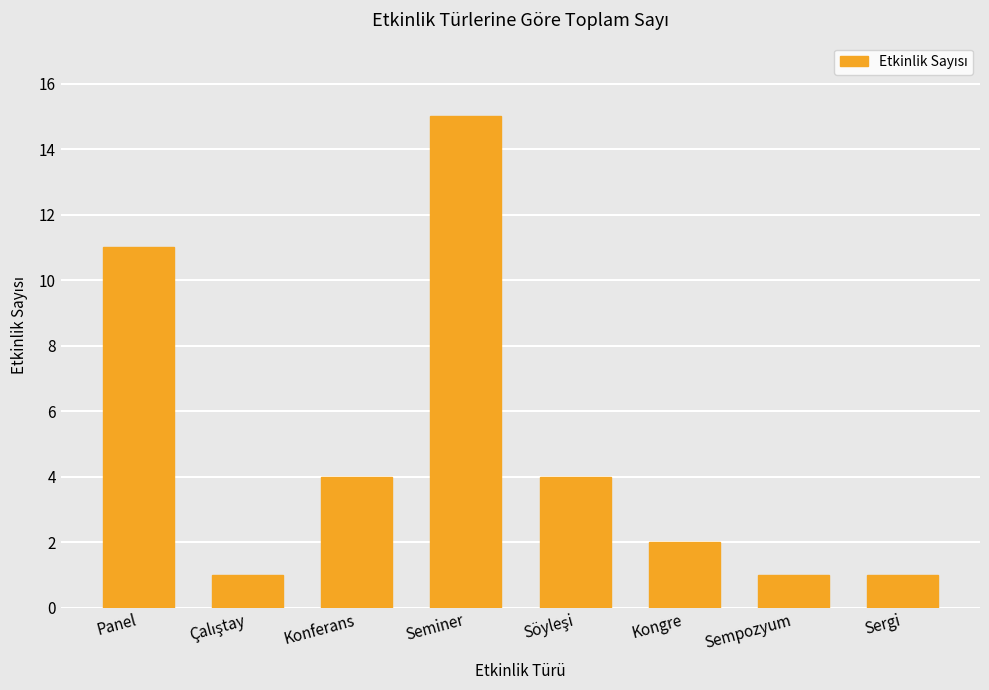

True or false: the data shows 3 at Kongre.

False